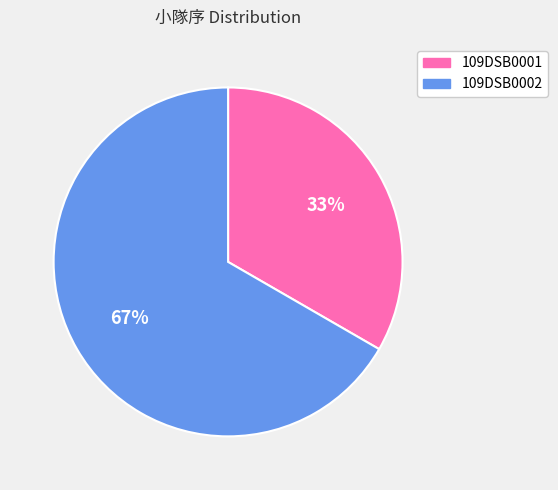

Which has a higher value, 109DSB0002 or 109DSB0001?

109DSB0002